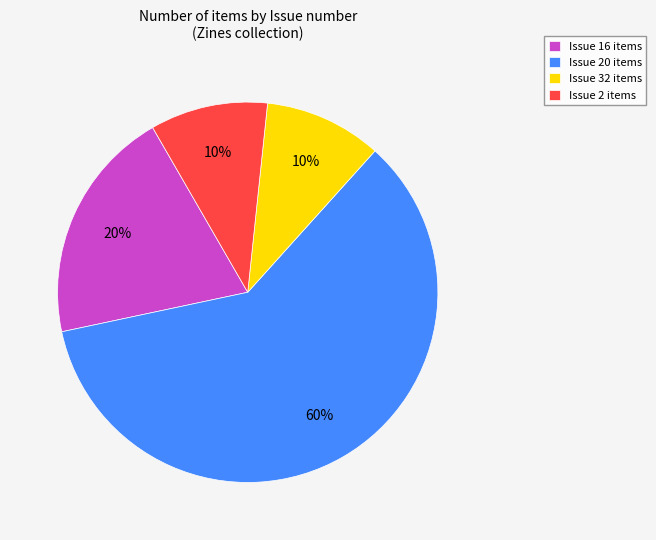

How many segments does this pie chart have?

4